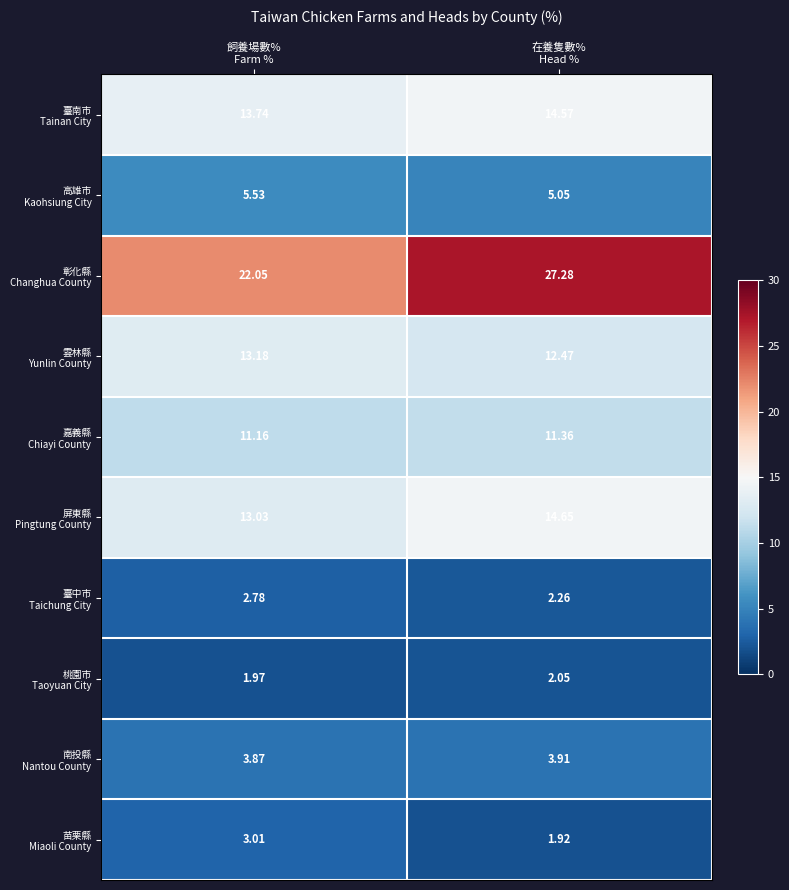

Count the number of categories in the chart.

2